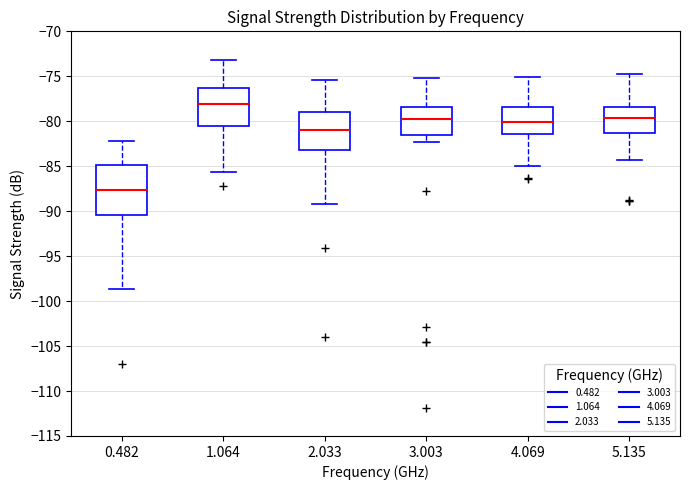

Which box has the lowest median line?

0.482